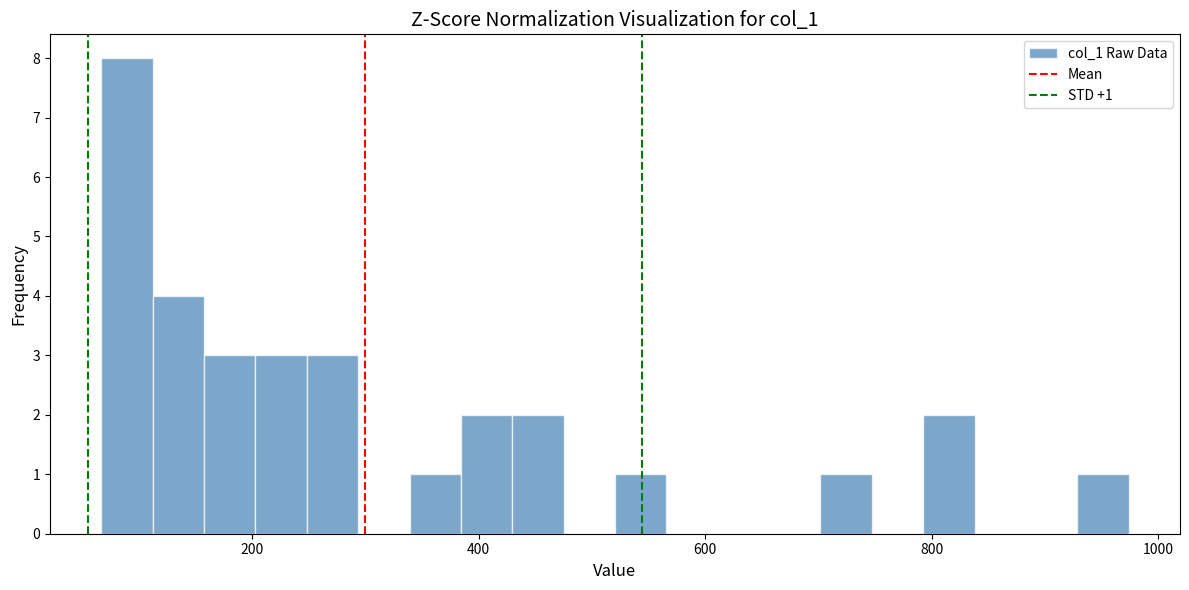

Around what value on the x-axis is the tallest bar? Give the approximate position of its centre, as read against the axis.

80